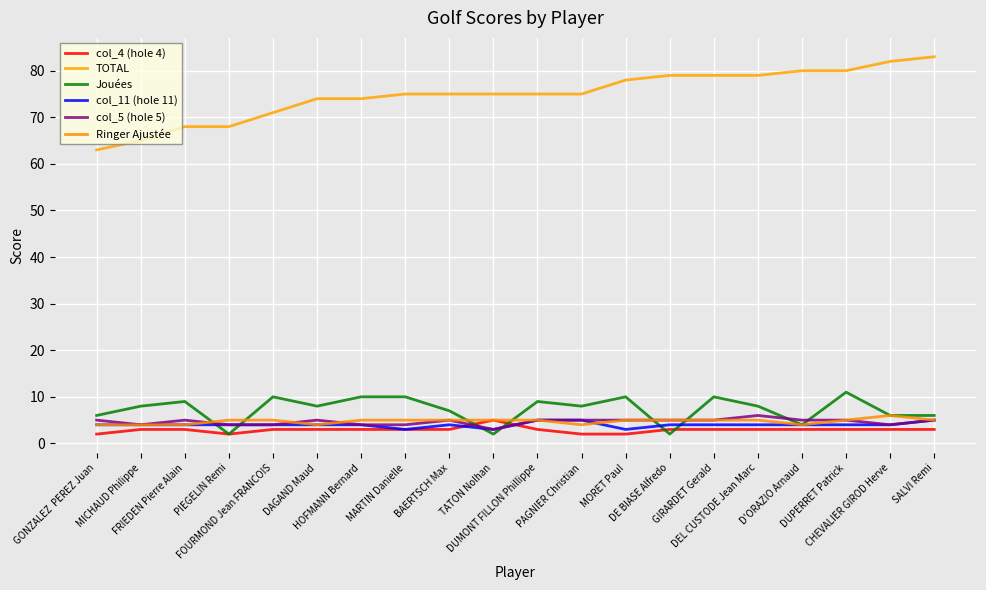

What is the difference between the maximum and second lowest values in the col_5 (hole 5) series?

2